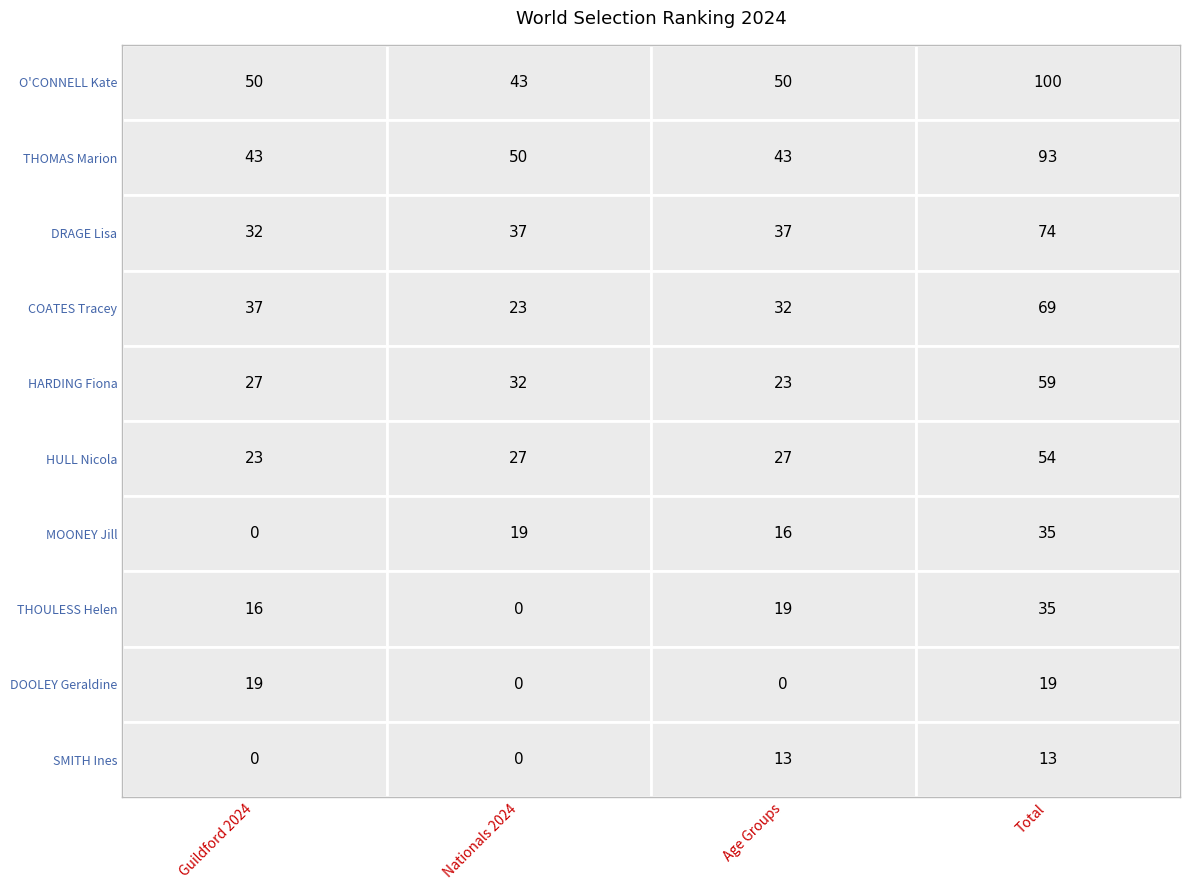

What is the total value across all series at Nationals 2024?

231